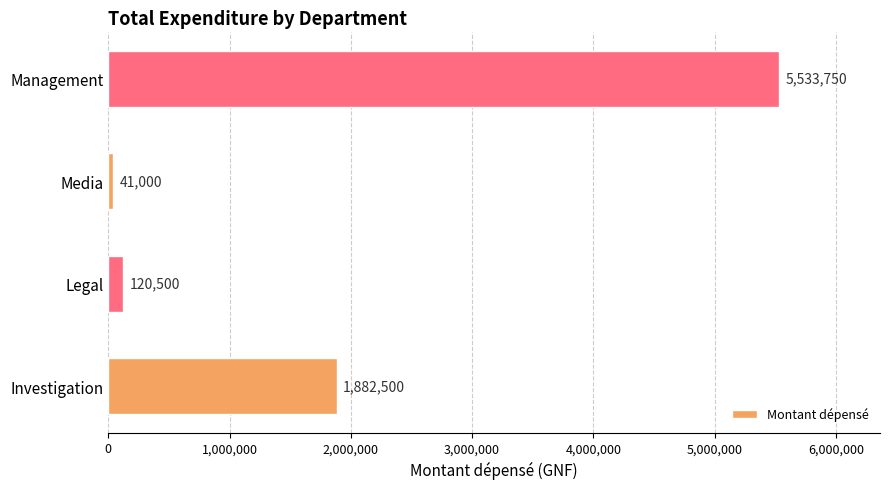

Is it true that the value at Management is 5533750?

True